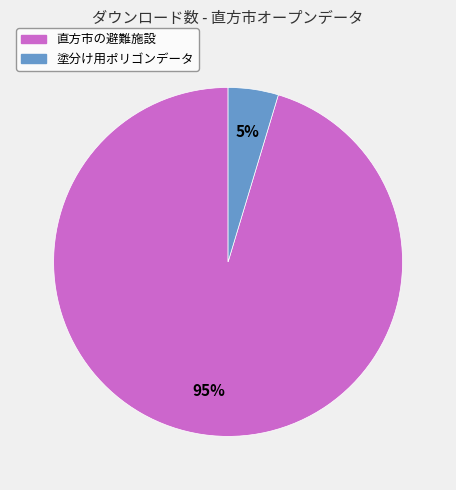

Is it true that 直方市の避難施設 is 84% of the pie?

False